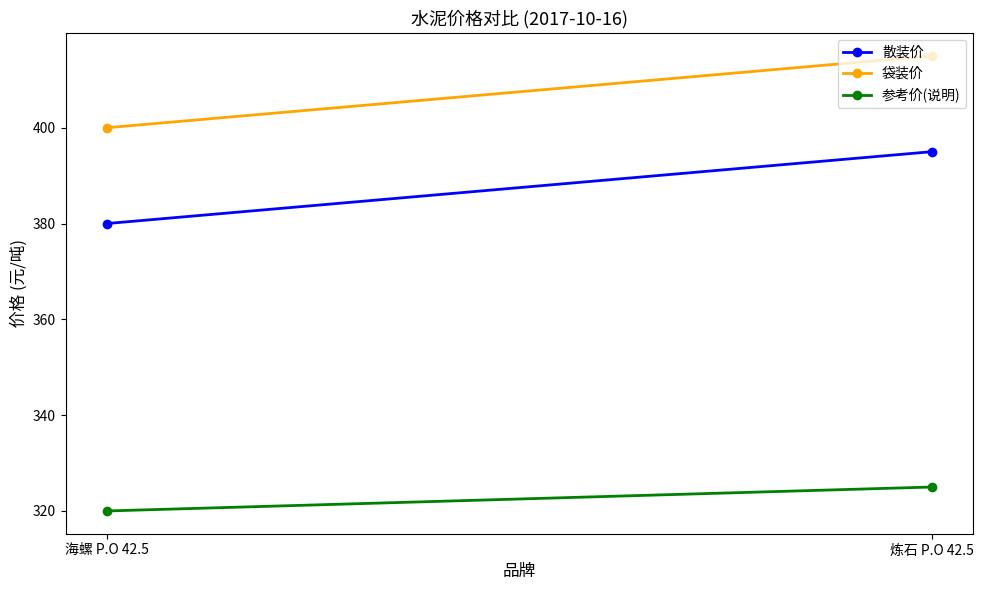

Reading right to left, list all the values displayed in this chart.

散装价: 395	380
袋装价: 415	400
参考价(说明): 325	320